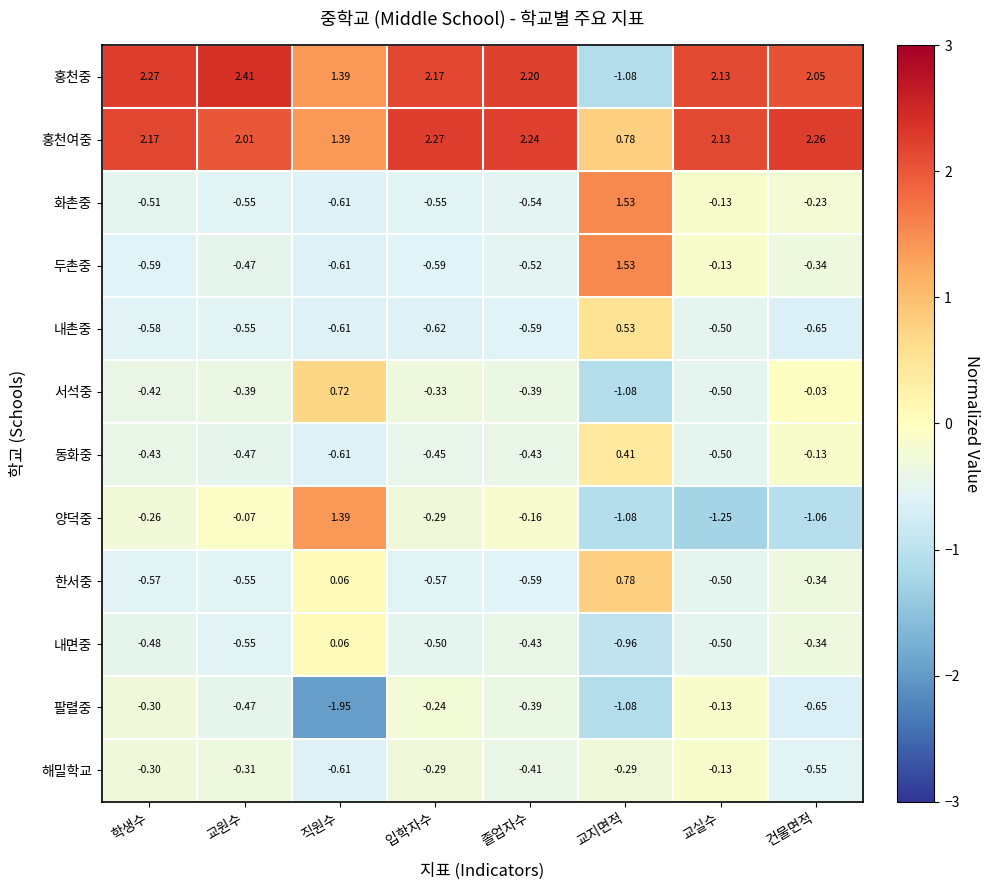

Which category has the lowest value in the 화촌중 series?

직원수